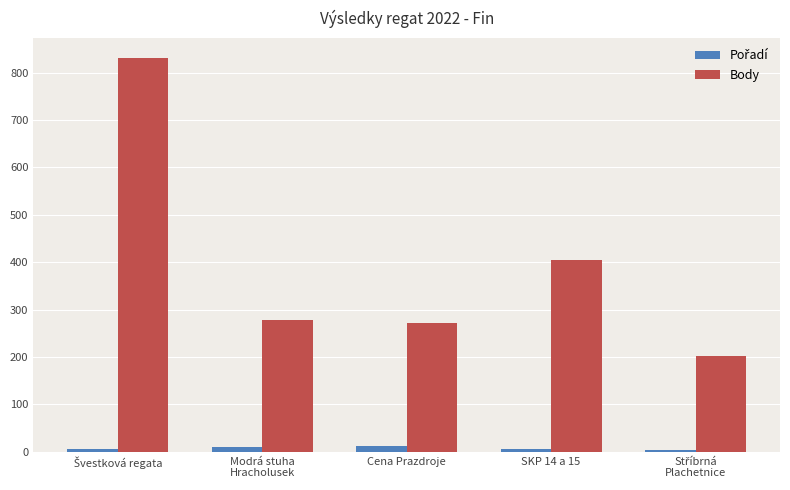

What is the label of the 4th bar from the left?

SKP 14 a 15